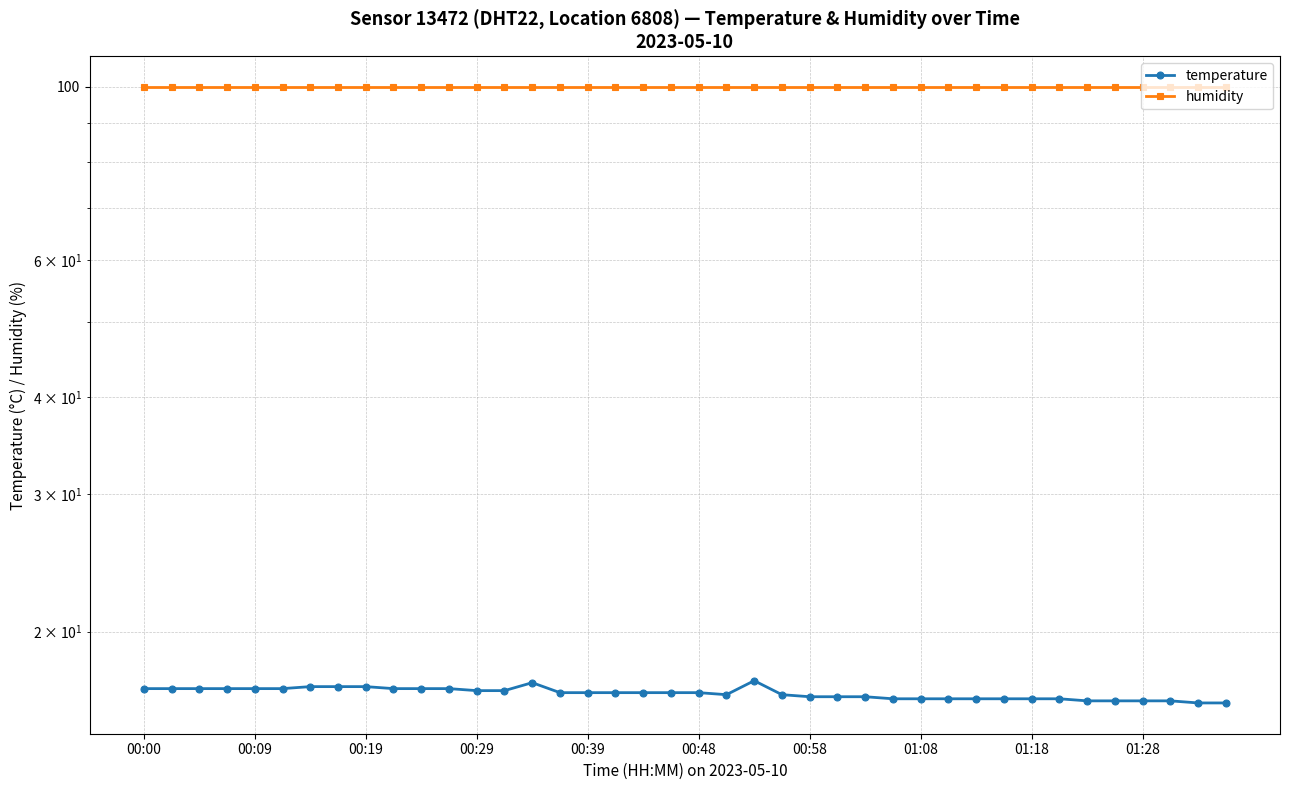

Is it true that temperature equals 16.6 at 23?

True